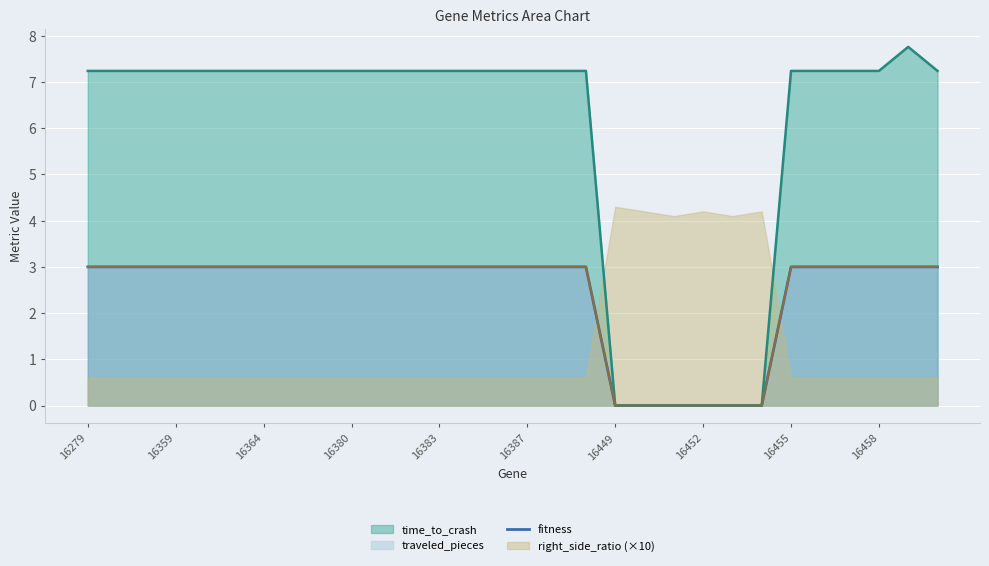

Reading left to right, extract all data points from this chart.

3	3	3	3	3	3	3	3	3	3	3	3	3	3	3	3	3	3	0	0	0	0	0	0	3	3	3	3	3	3